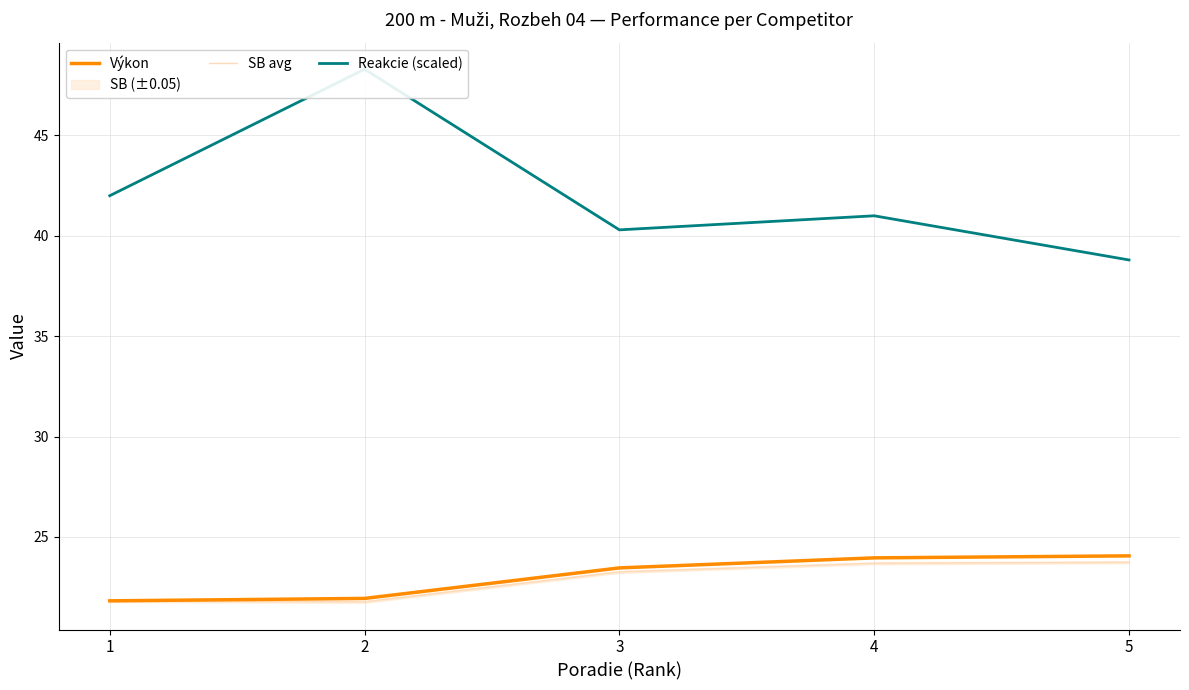

Does the chart display data point markers on the line(s)?

No